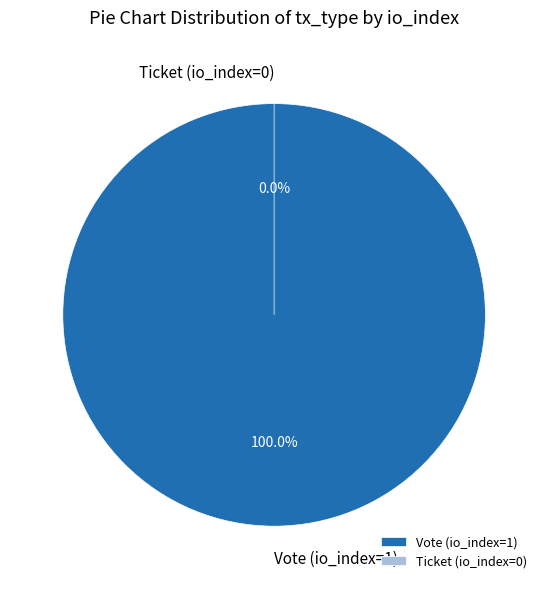

Count the number of slices in the pie.

2